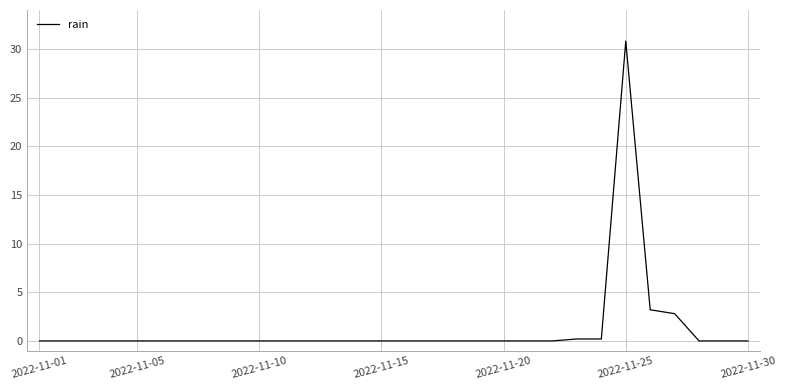

Does the chart have visible grid lines?

Yes